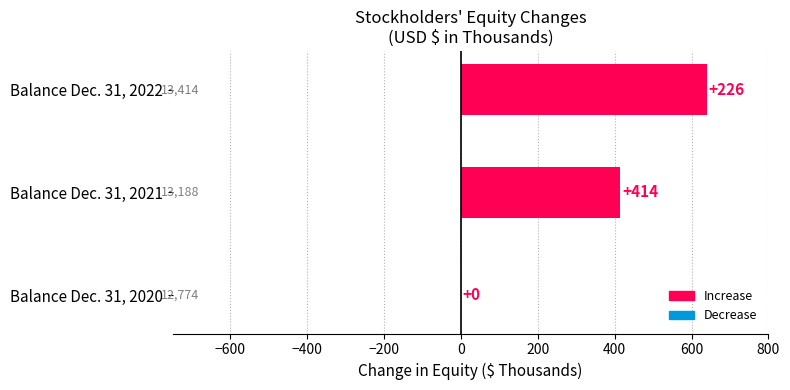

What is the sum of all values?

1054